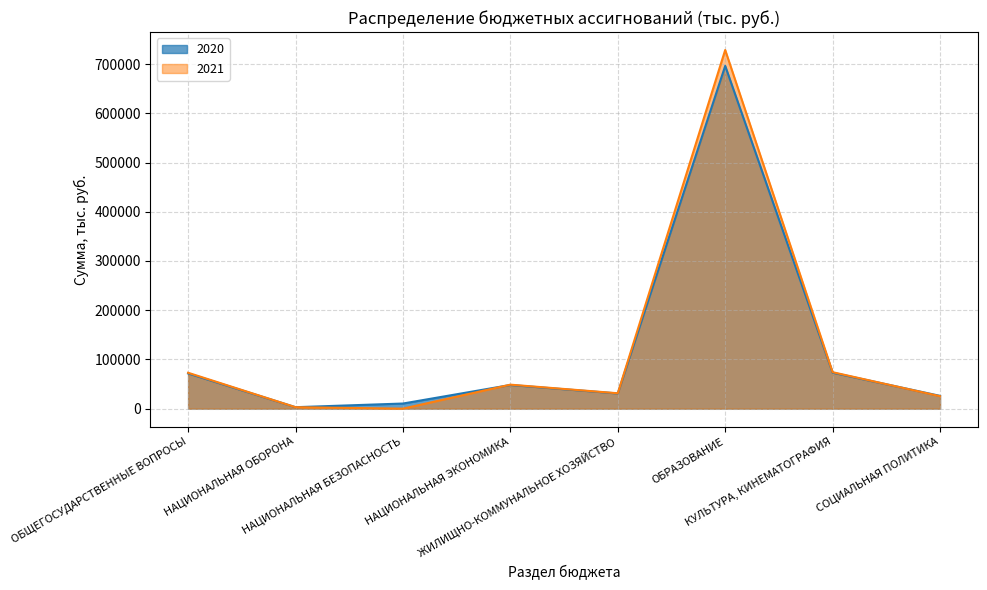

Is the value of 2021 at НАЦИОНАЛЬНАЯ ОБОРОНА greater than the value of 2020 at НАЦИОНАЛЬНАЯ ЭКОНОМИКА?

No